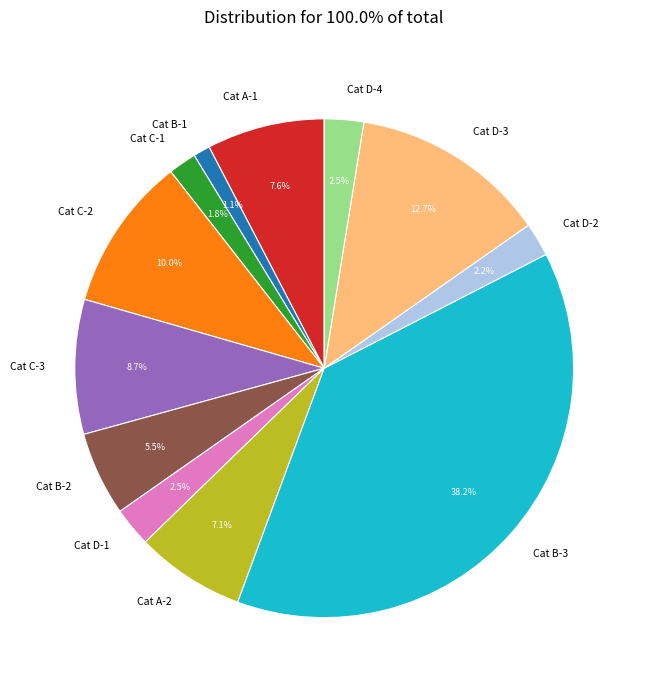

Does any single category account for the majority?

No